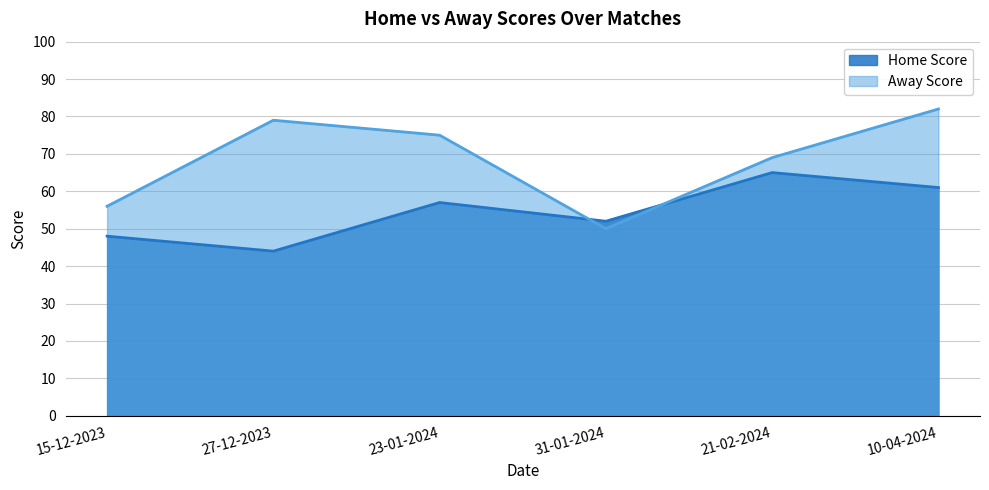

True or false: Away Score line and Home Score line cross at least once.

True